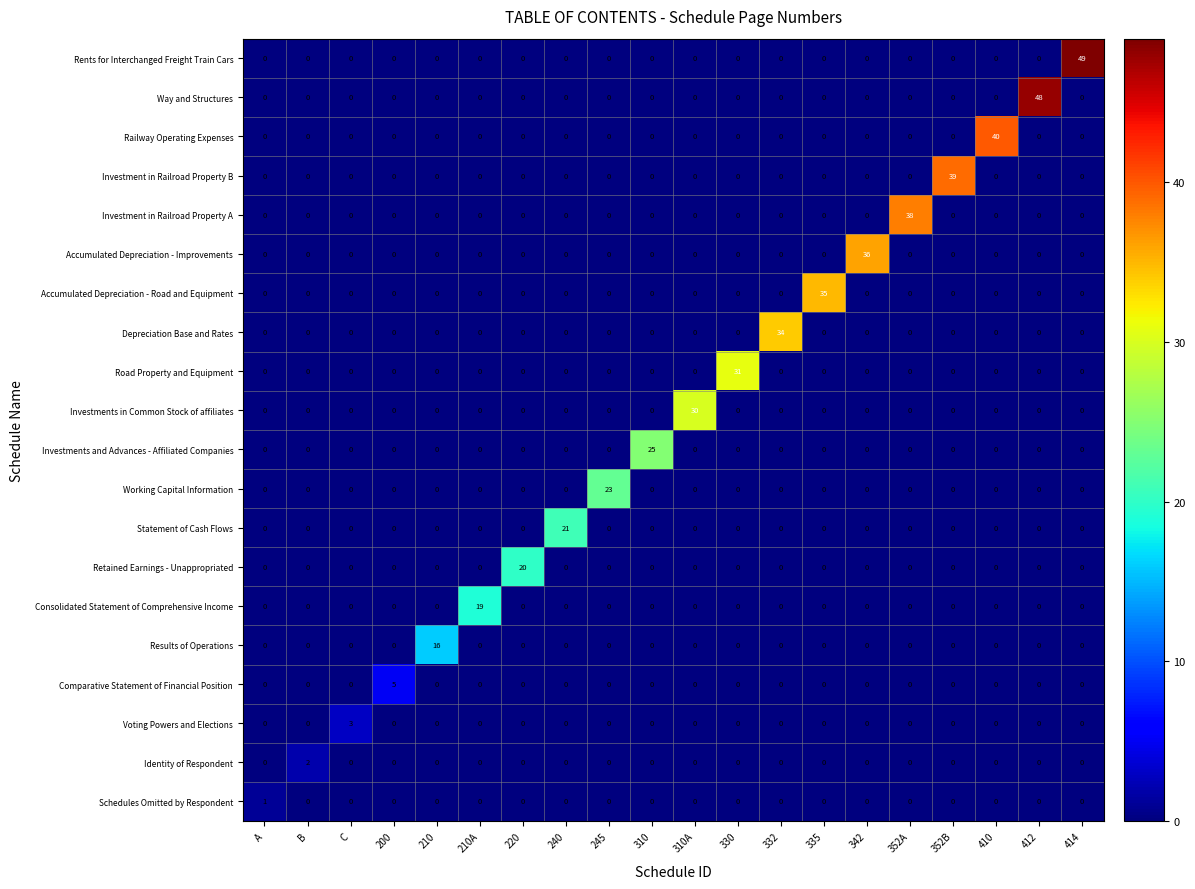

The Accumulated Depreciation - Road and Equipment series shows 16 at 210. True or false?

False